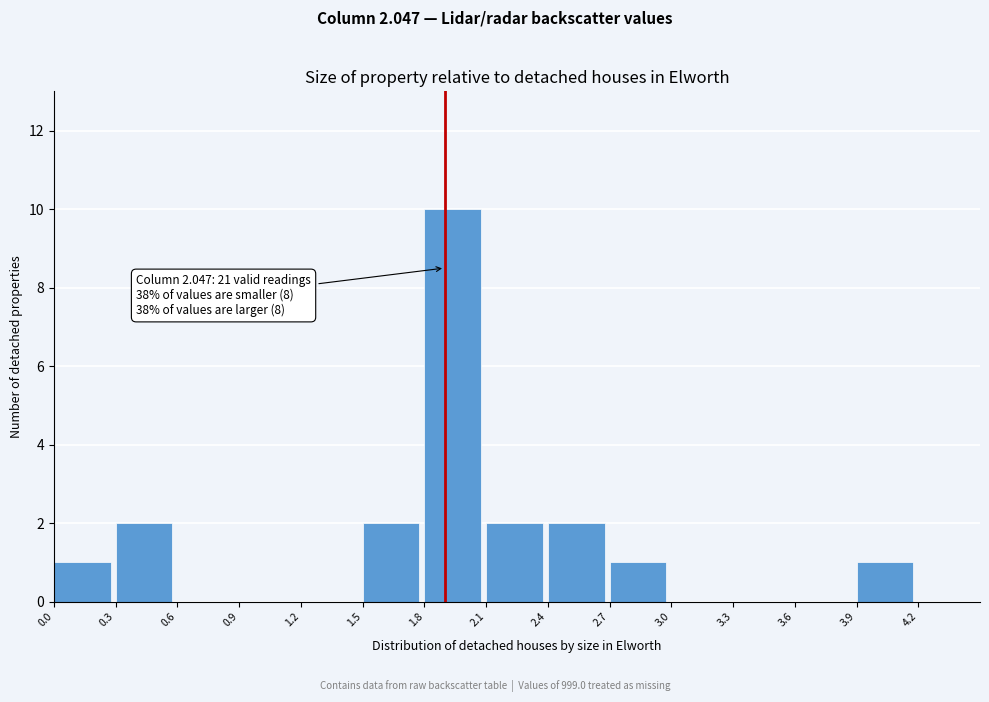

Over which range of the x-axis is the bar tallest?

1.8 to 2.1